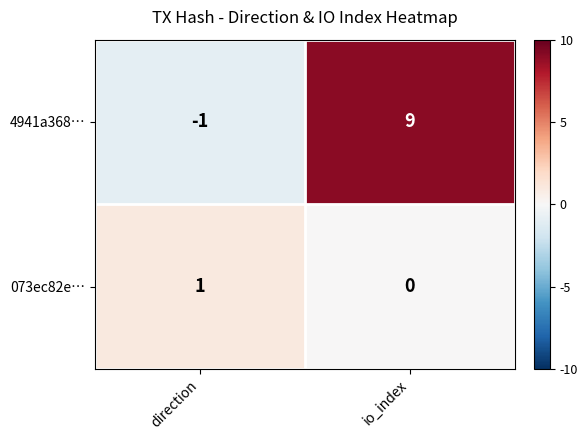

Rank the series at io_index from lowest to highest value.

073ec82e…, 4941a368…